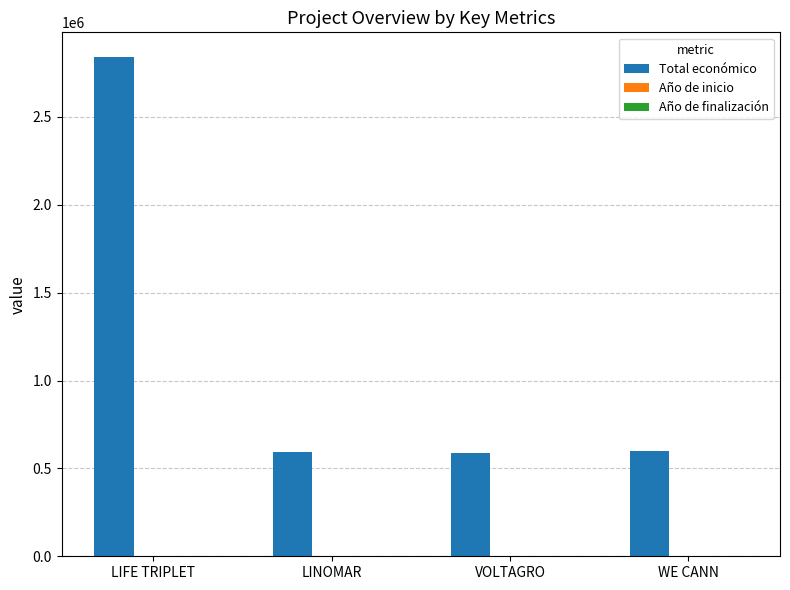

Is it true that Total económico equals 189665 at VOLTAGRO?

False